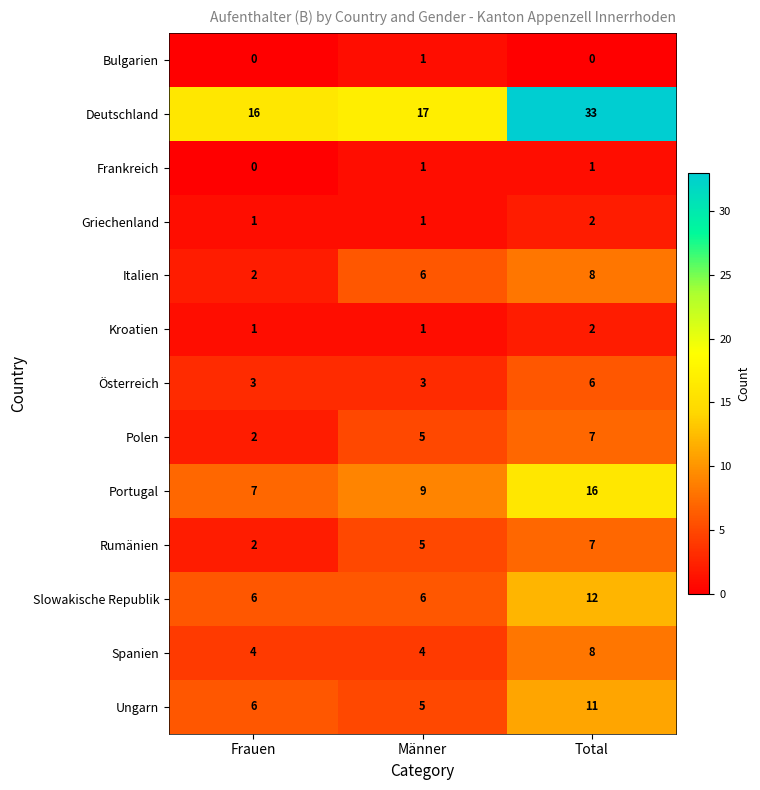

Is it true that Rumänien equals 4 at Total?

False